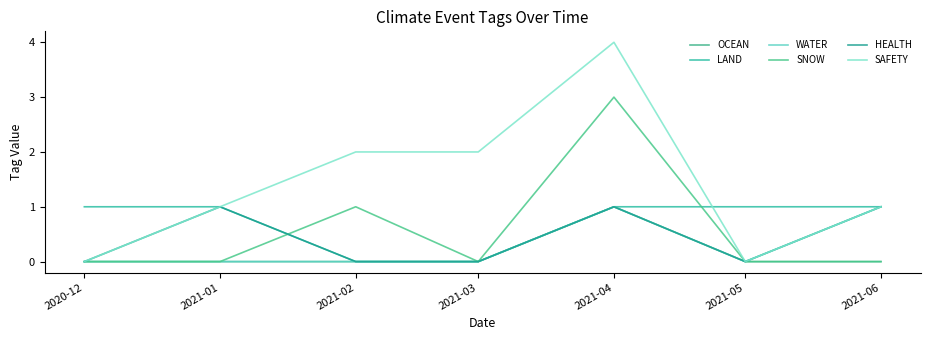

True or false: LAND has more than 0 interior local peaks.

False